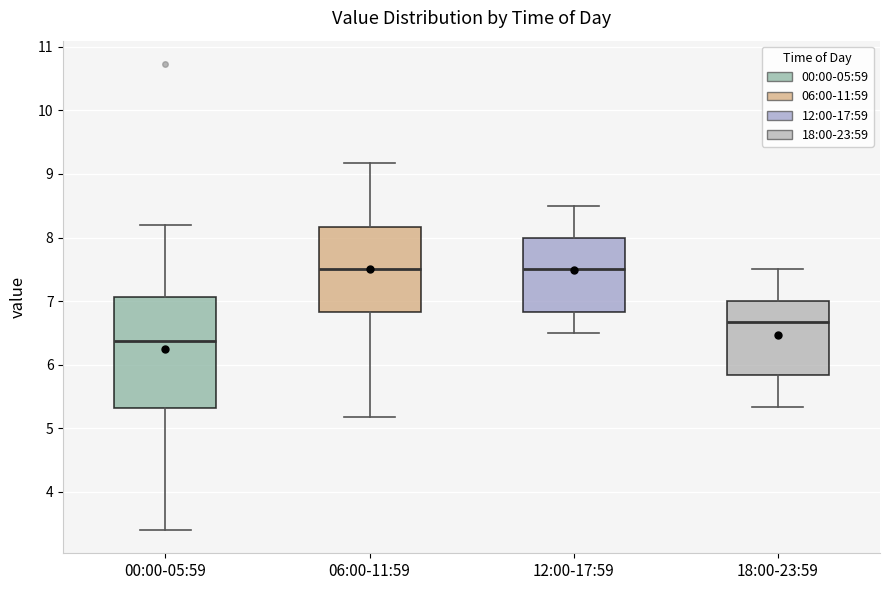

Which box's median line is the lowest?

00:00-05:59